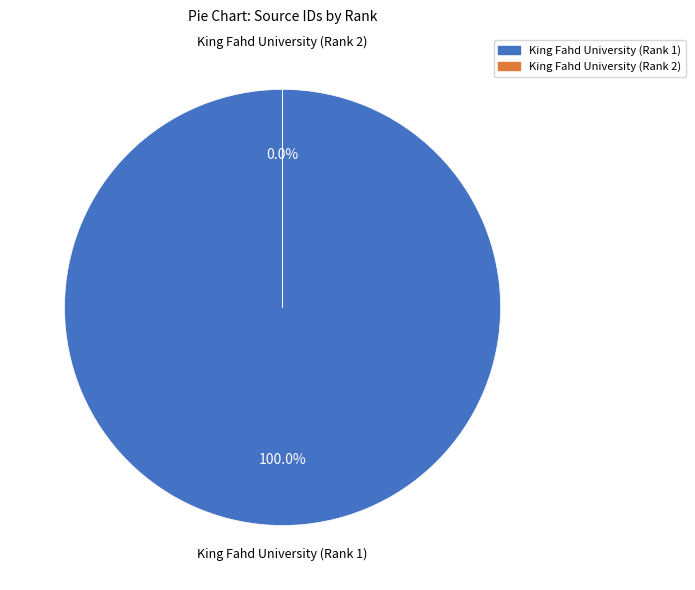

True or false: King Fahd University (Rank 1) accounts for 100% of the total.

True